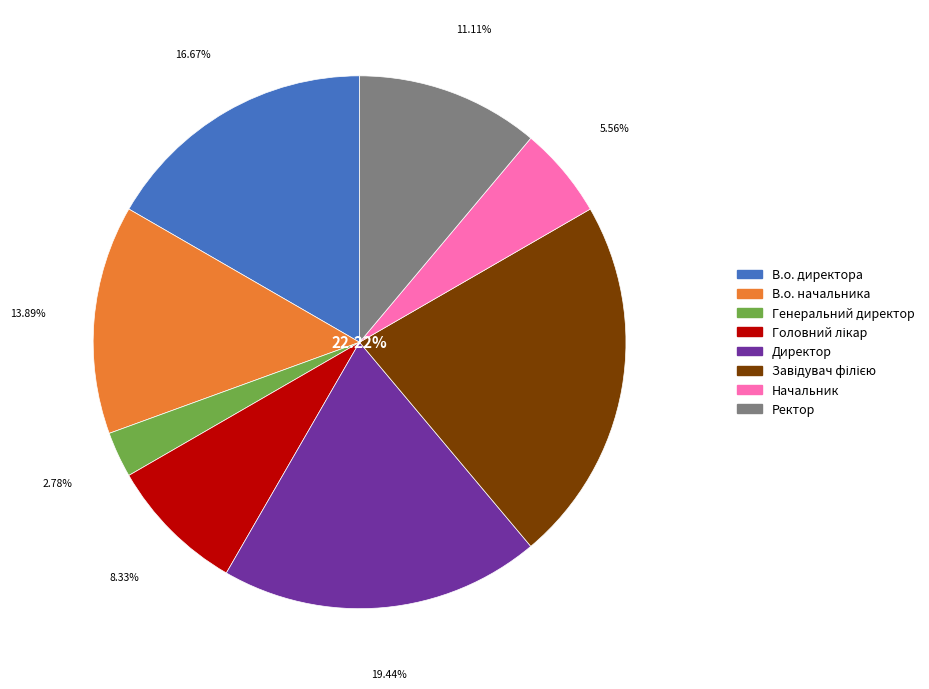

Approximately how many times larger is the value at В.о. начальника compared to Директор?

0.7